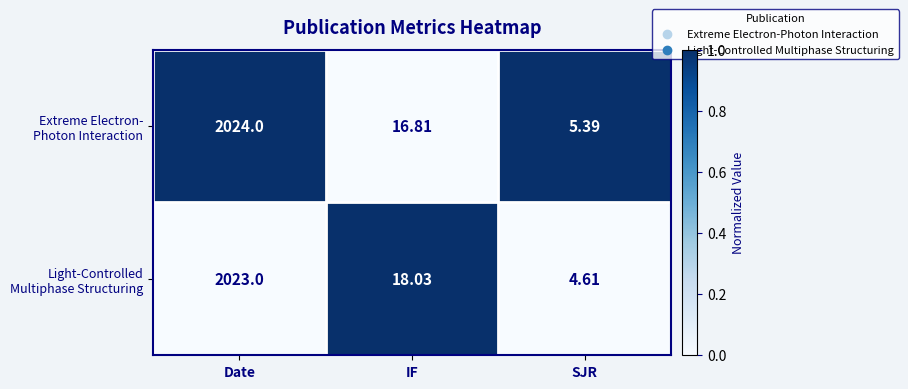

Which label corresponds to the largest value in the chart?

Date